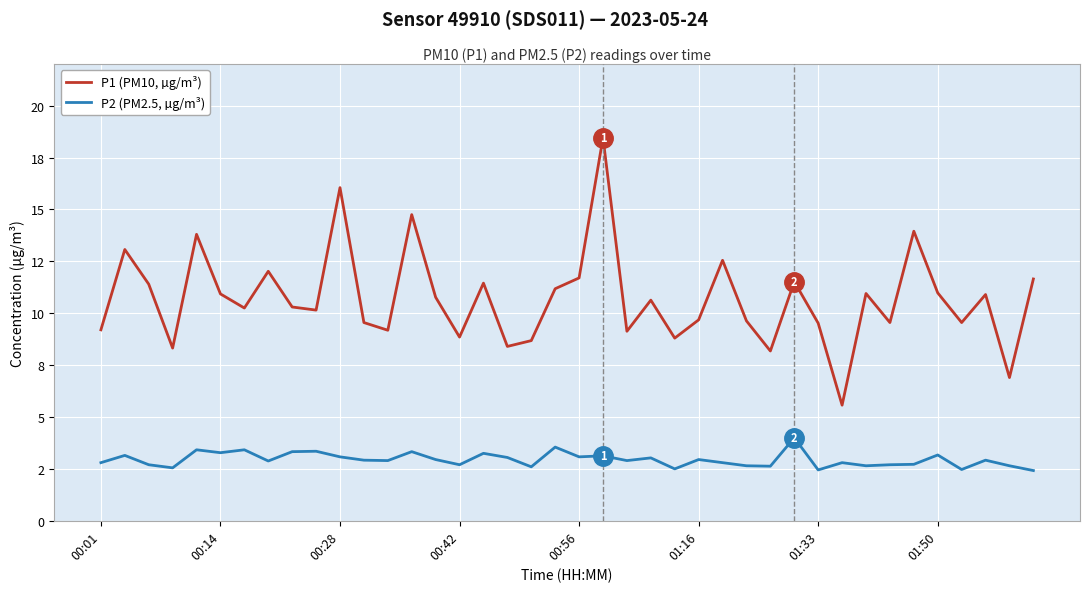

True or false: P1 (PM10, µg/m³) and P2 (PM2.5, µg/m³) intersect in this chart.

False